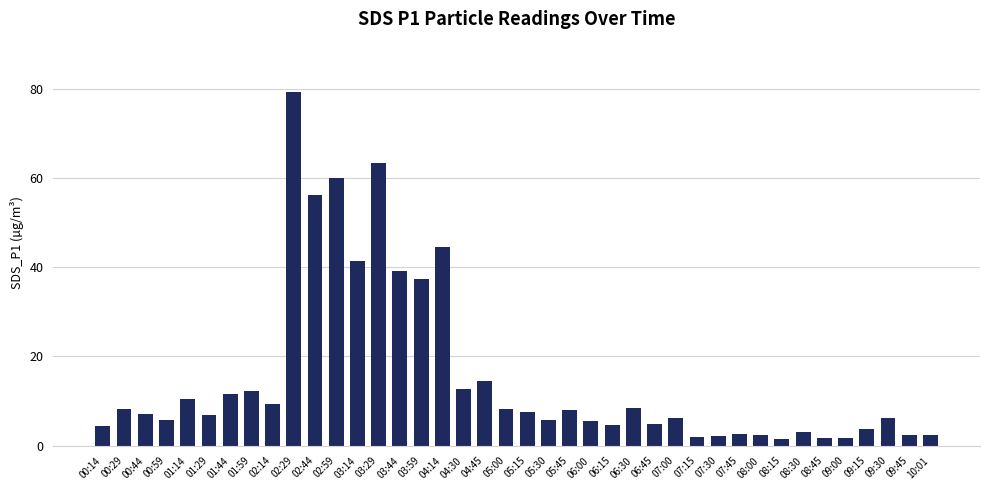

How many data points does each series have?

40